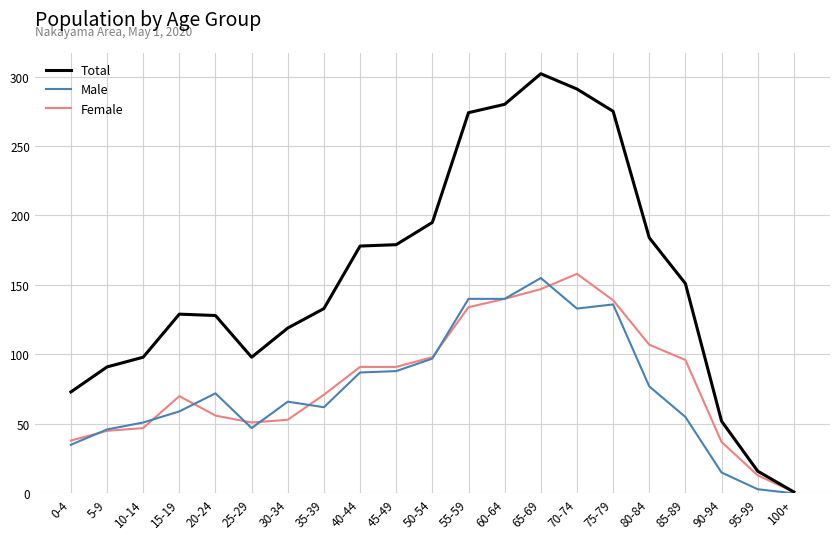

What is the difference between the highest and lowest values at 15-19?

70